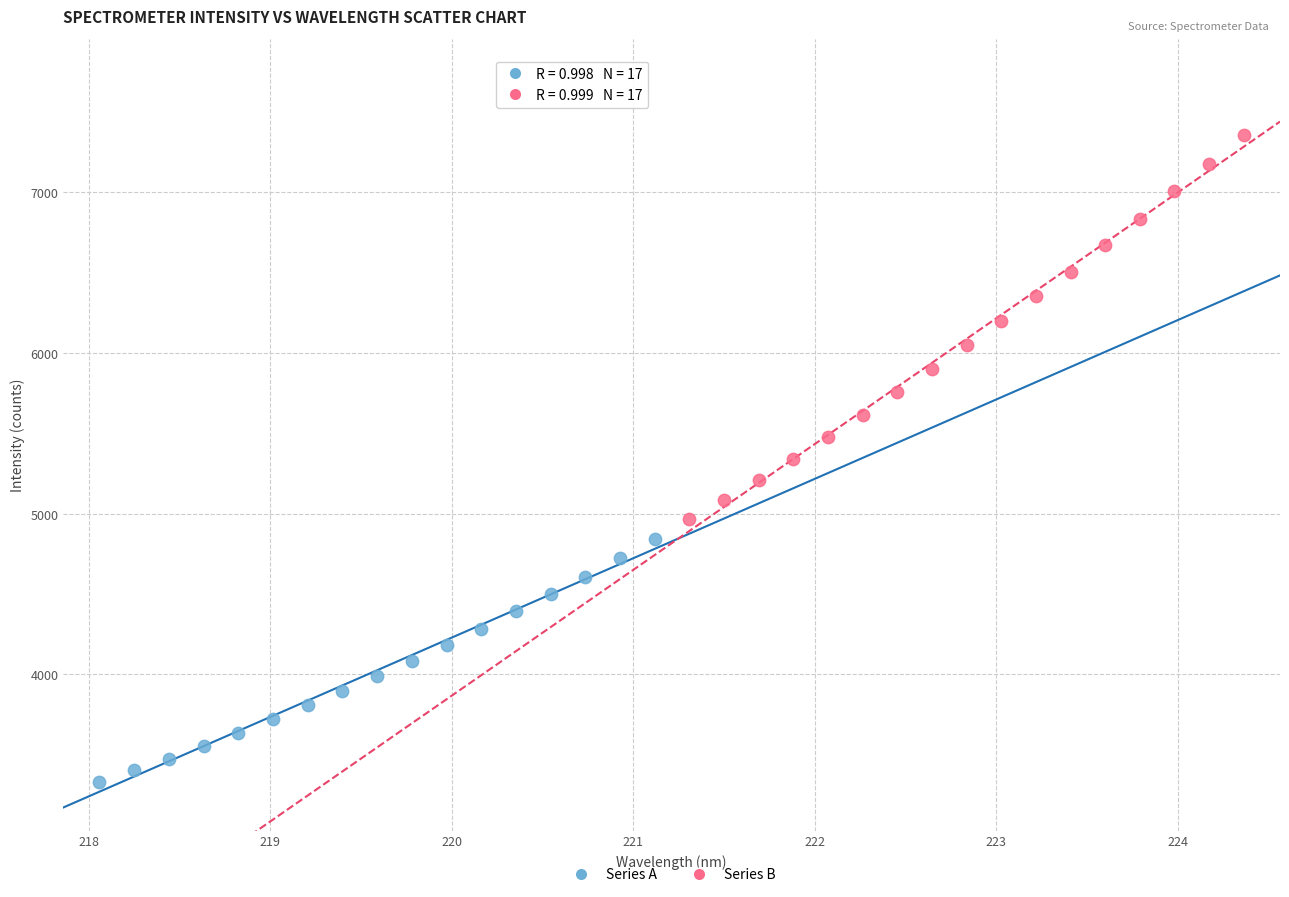

Which series contains the lowest Y value?

Series A